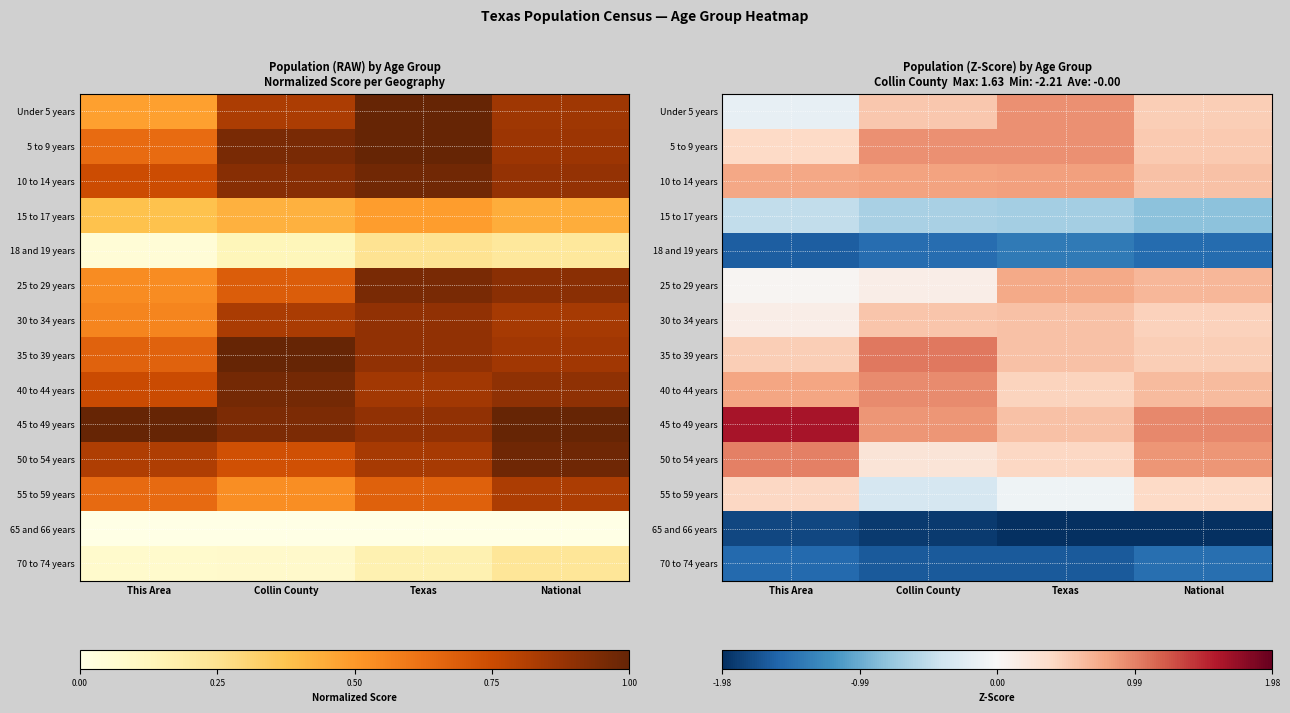

The 50 to 54 years series shows 0.4 at Collin County. True or false?

False